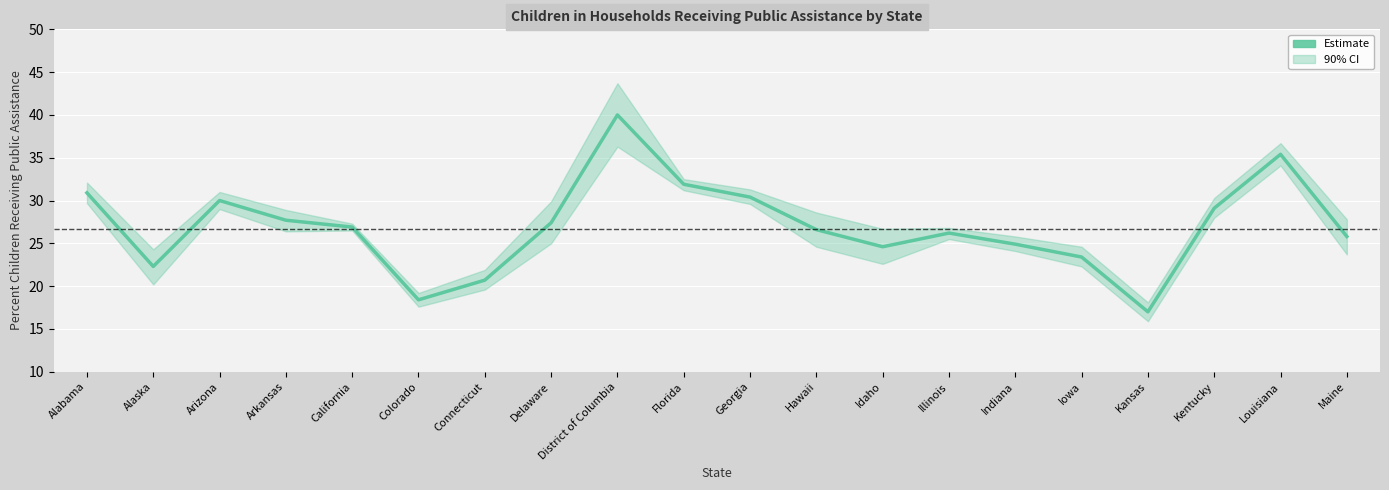

What is the label of the 3rd point from the right?

Kentucky